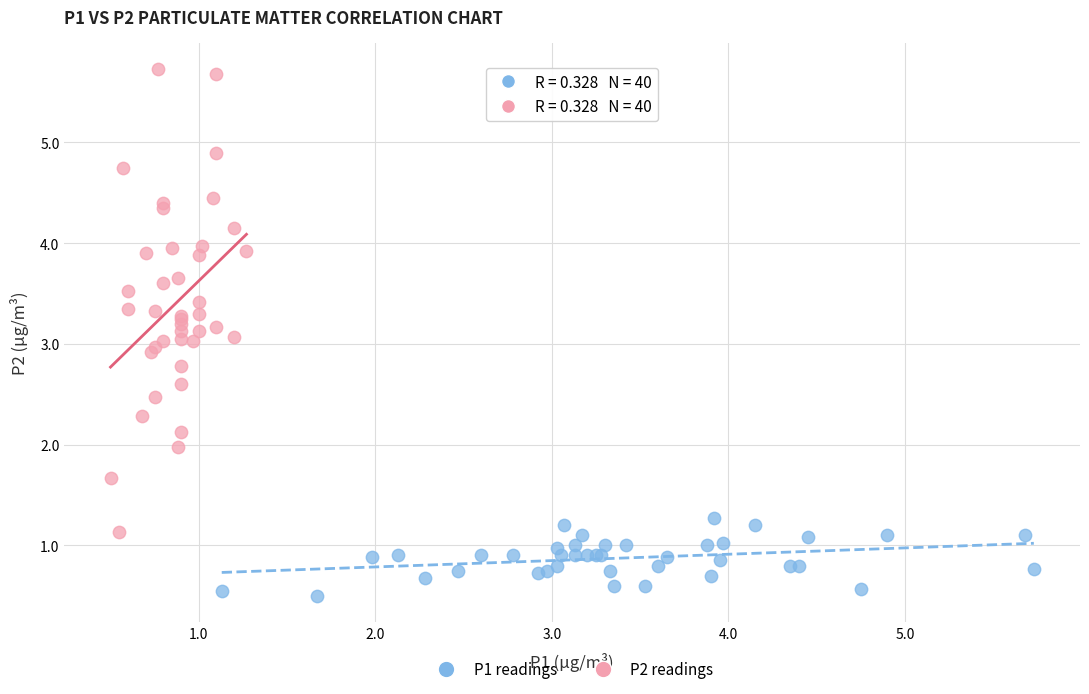

Which series contains the lowest Y value?

P1 readings